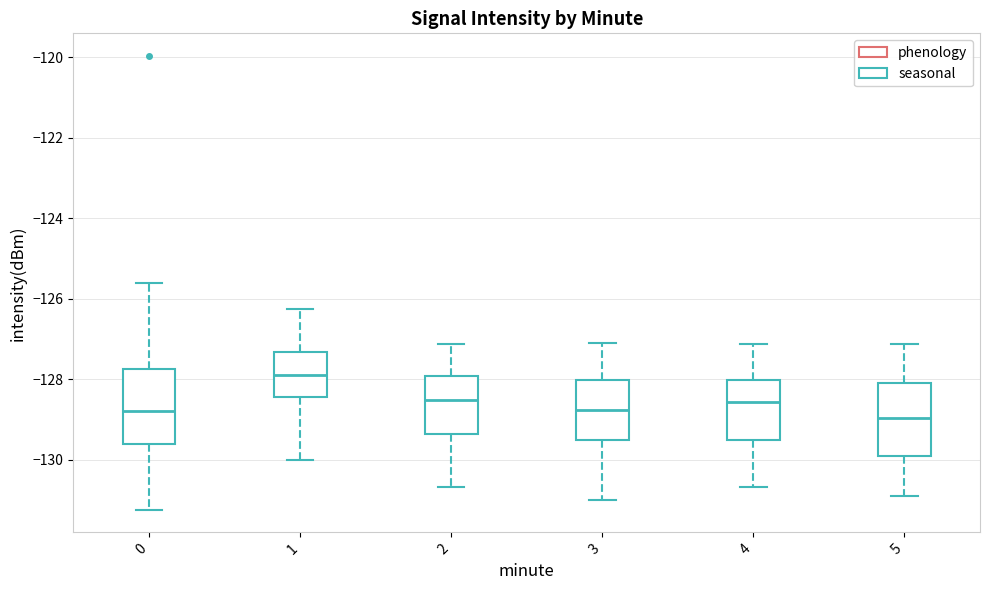

Reading left to right, transcribe this box plot: for each box, give where its median line is, the range the box spans, and where its two whiskers end, as read against the y-axis. The values are not printed on the chart, so give them approximately, as read against the axis.

0: median -128.8, box -129.6 to -127.8, whiskers -131.2 to -125.6
1: median -127.8, box -128.4 to -127.4, whiskers -130.0 to -126.2
2: median -128.6, box -129.4 to -128.0, whiskers -130.6 to -127.2
3: median -128.8, box -129.6 to -128.0, whiskers -131.0 to -127.0
4: median -128.6, box -129.6 to -128.0, whiskers -130.6 to -127.2
5: median -129.0, box -130.0 to -128.0, whiskers -131.0 to -127.2